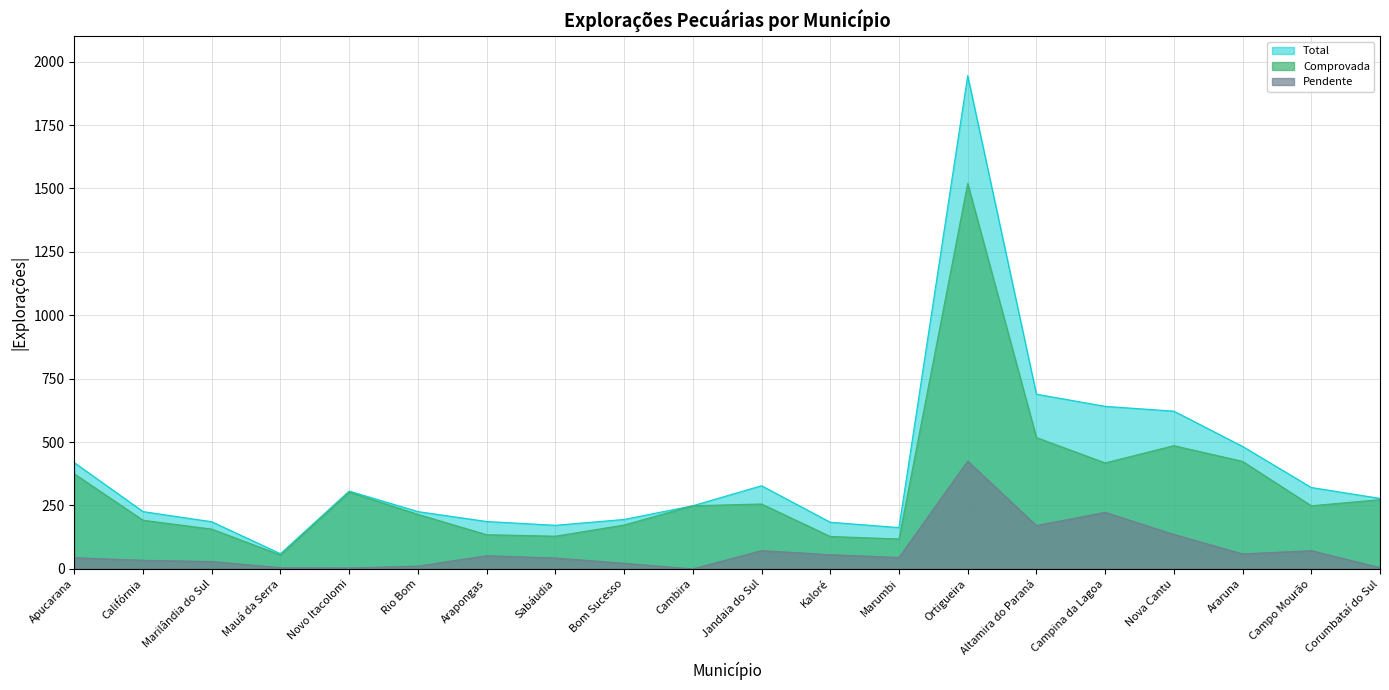

Rank the series at Apucarana from highest to lowest value.

Total, Comprovada, Pendente